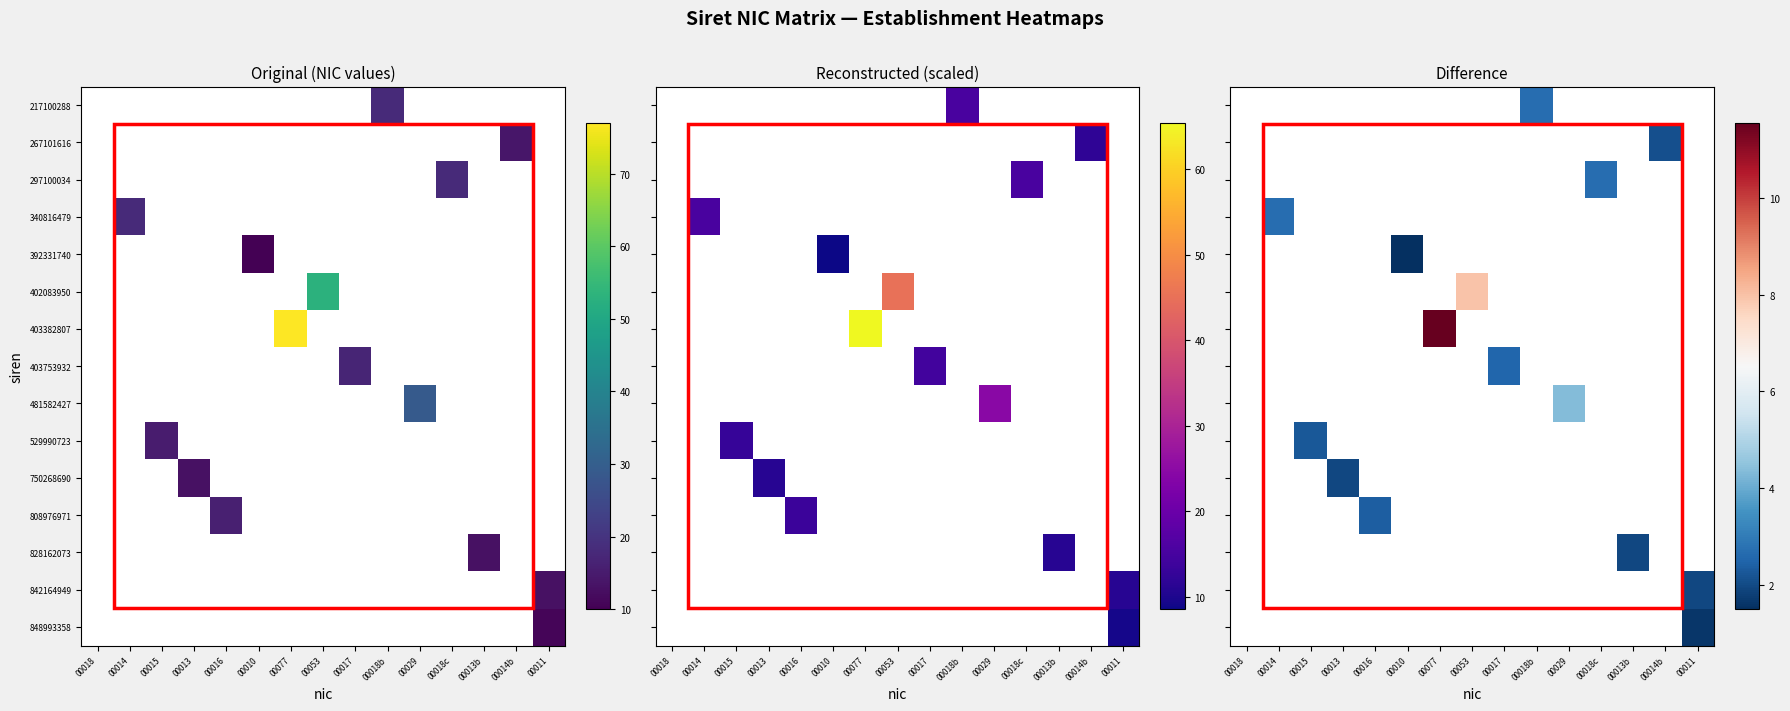

How many values in 848993358 are above zero?

1